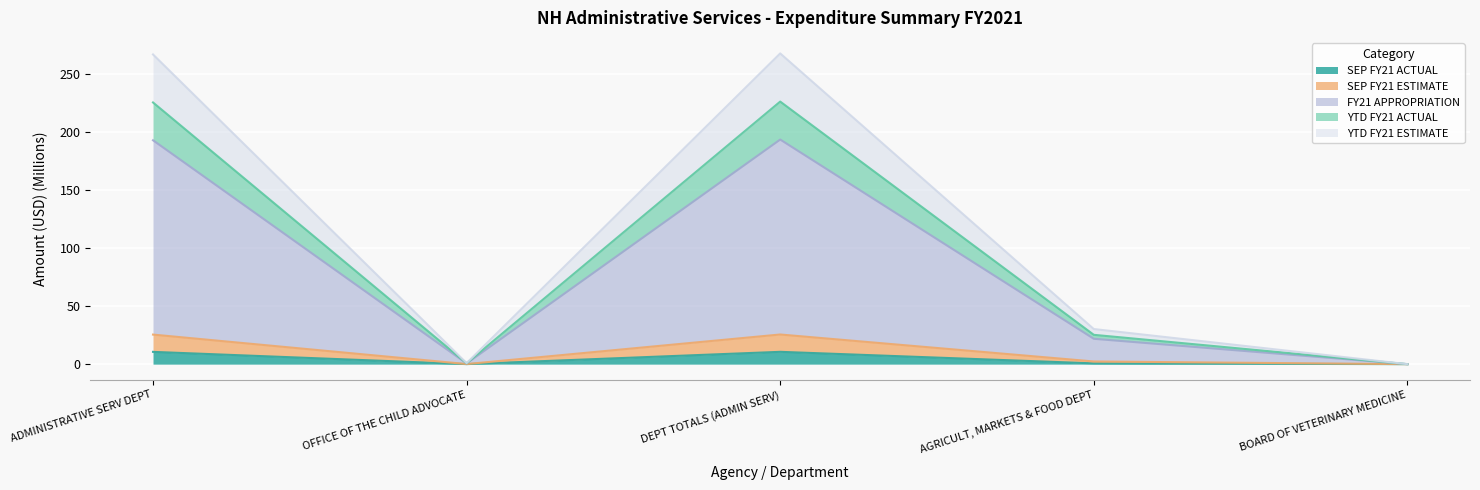

What is the total value across all series at DEPT TOTALS (ADMIN SERV)?

267.6